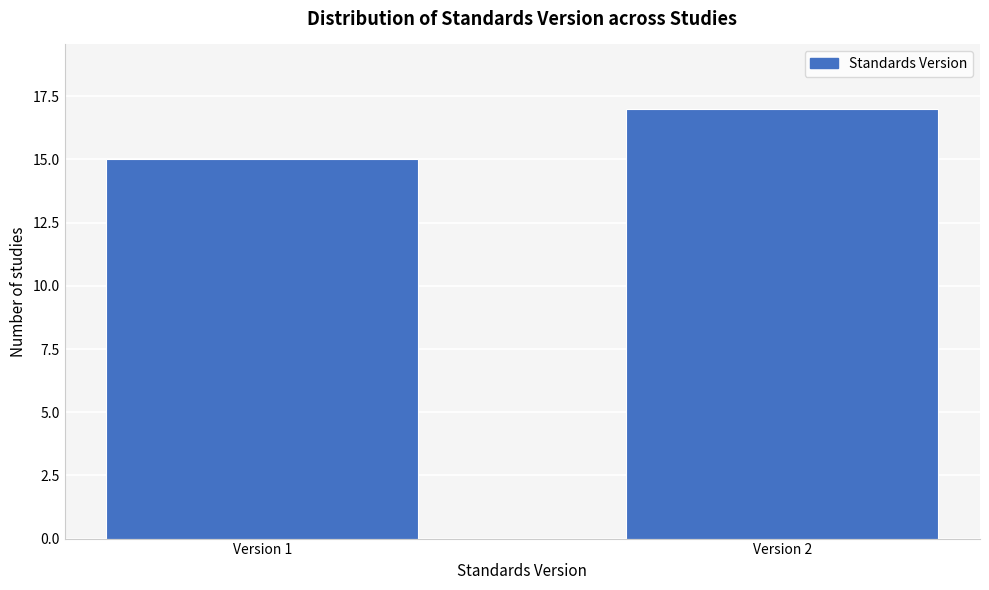

Reading left to right, what are all the values shown in this chart?

Version 1=15	Version 2=17